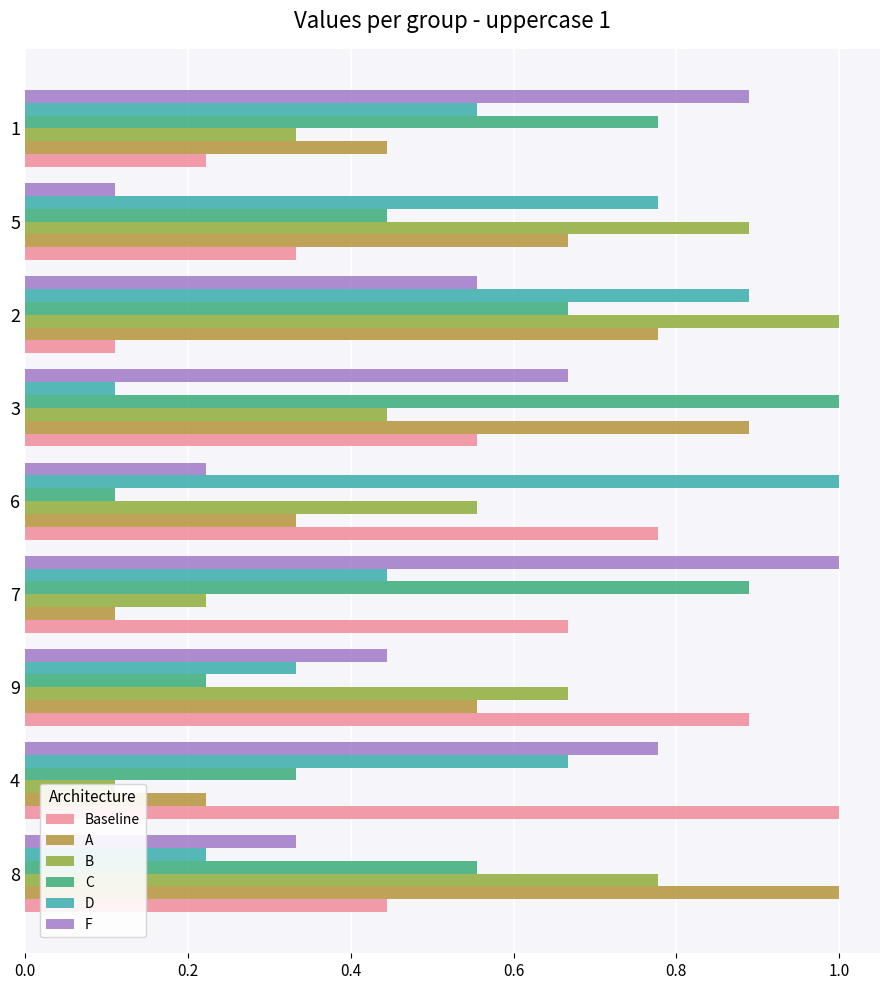

Are the bars horizontal?

Yes